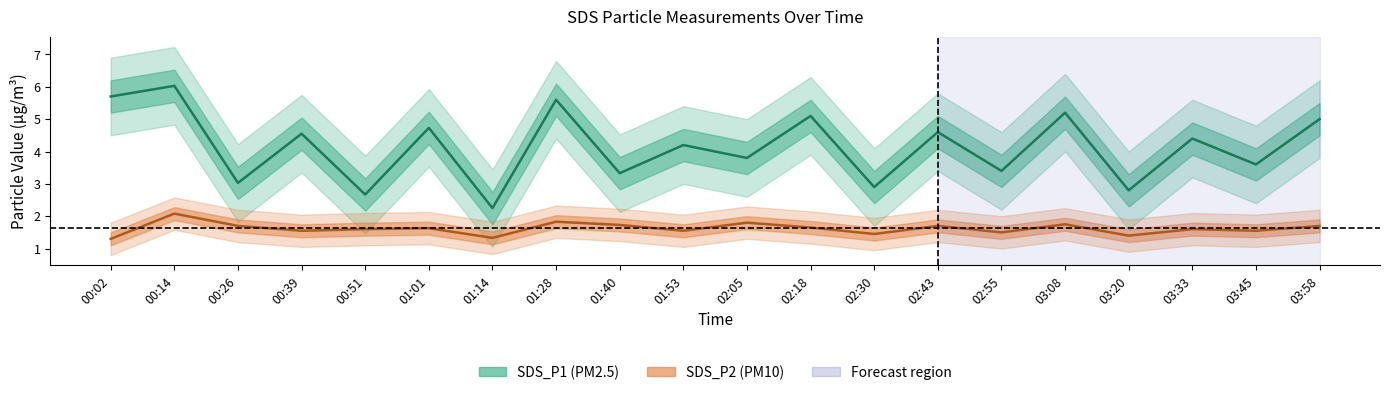

How many data points does each series have?

20